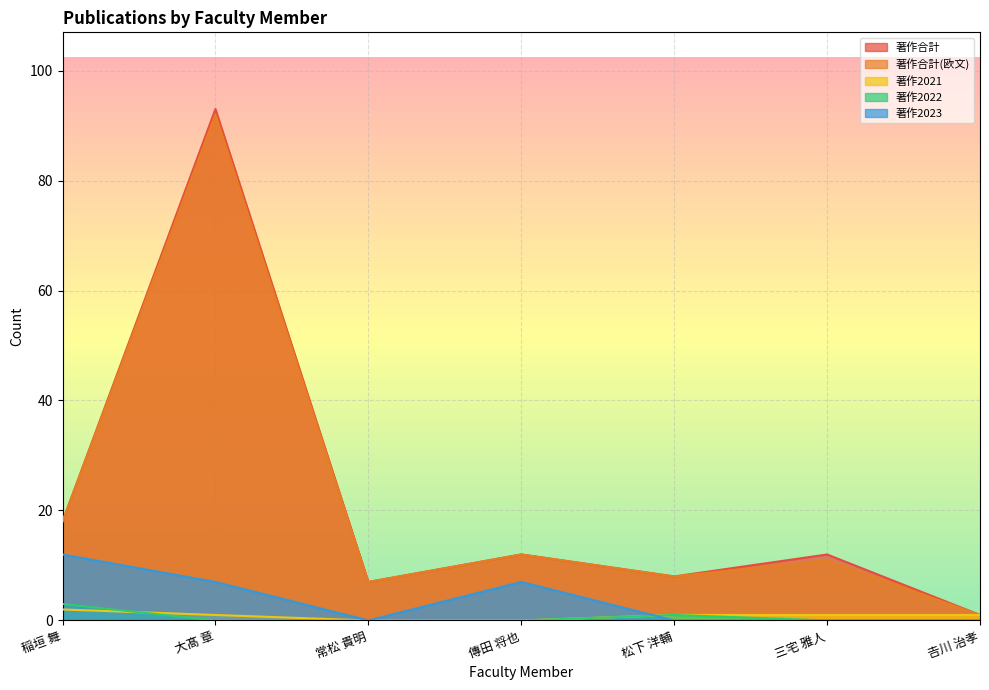

What is the difference between the maximum and minimum values in the 著作2023 series?

12